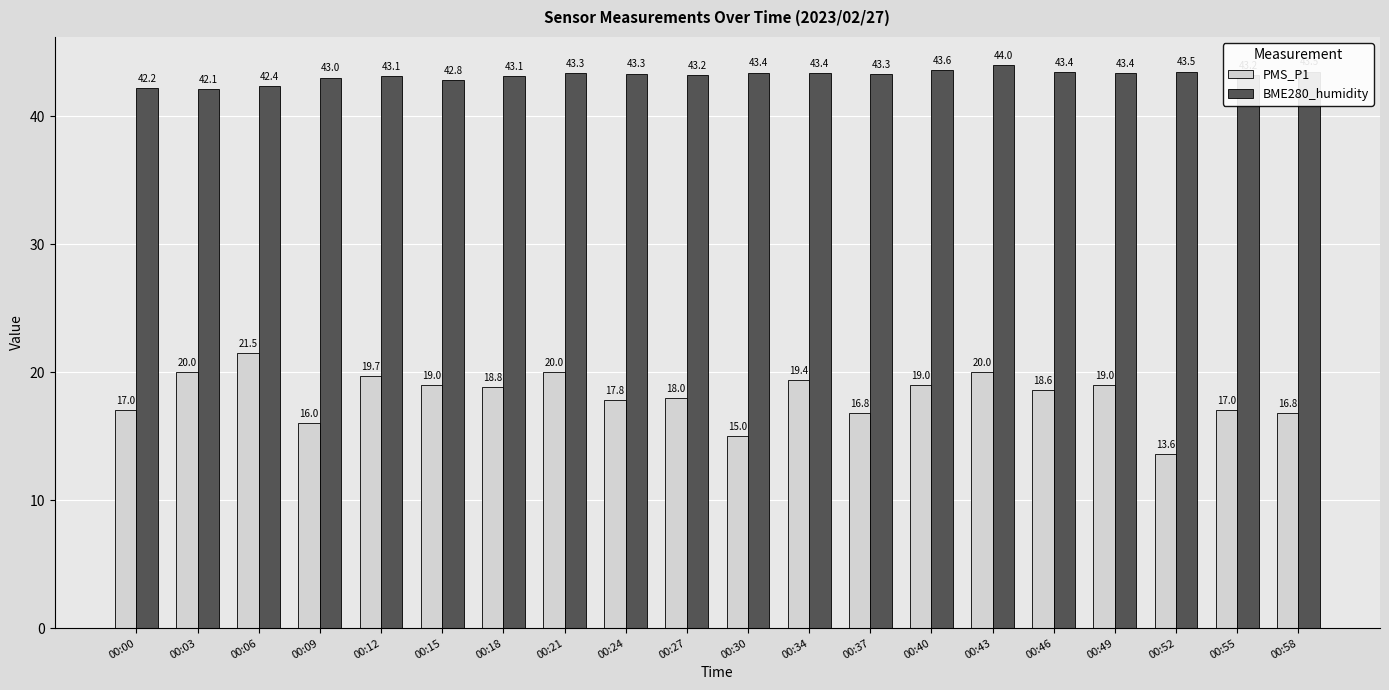

What is the minimum value shown in the chart?

13.6